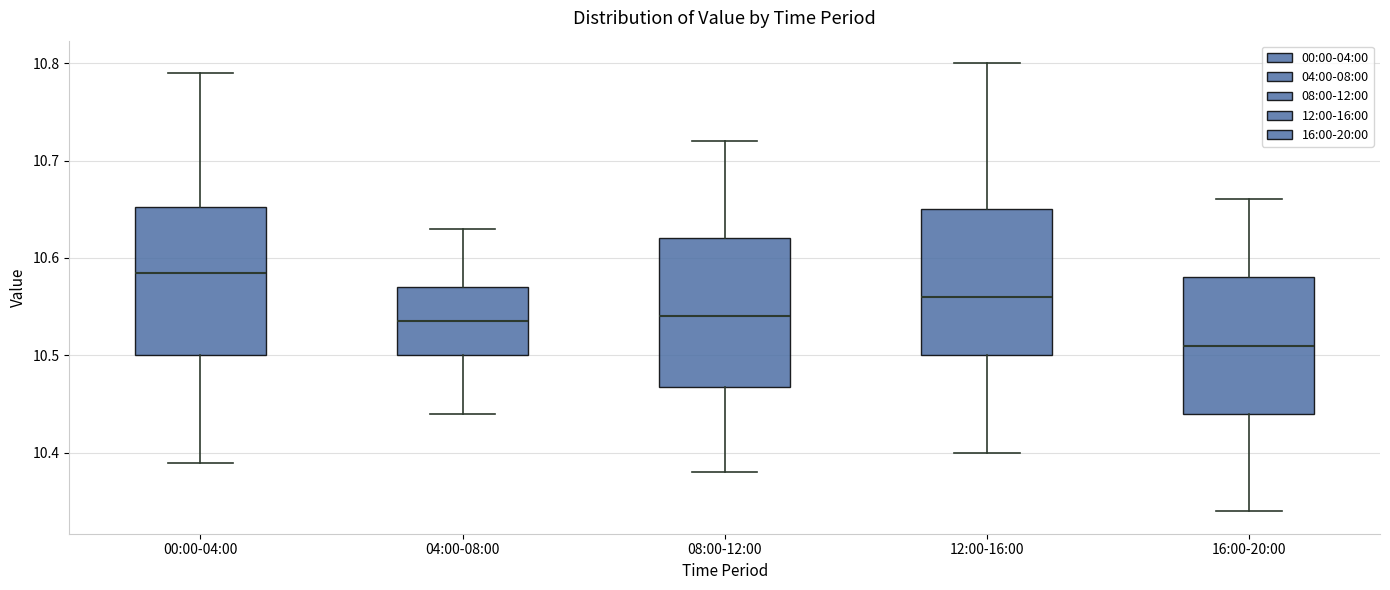

Which box's median line is the highest?

00:00-04:00